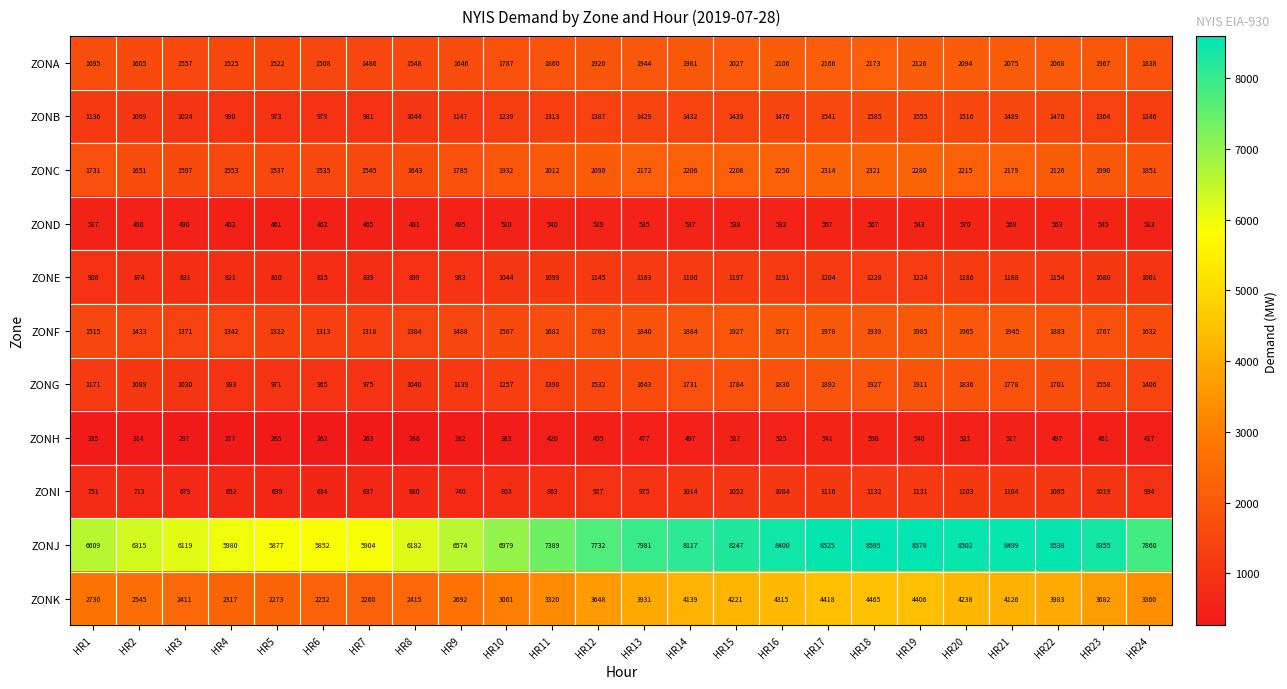

What is the difference between the maximum and second lowest values in the ZONI series?

495